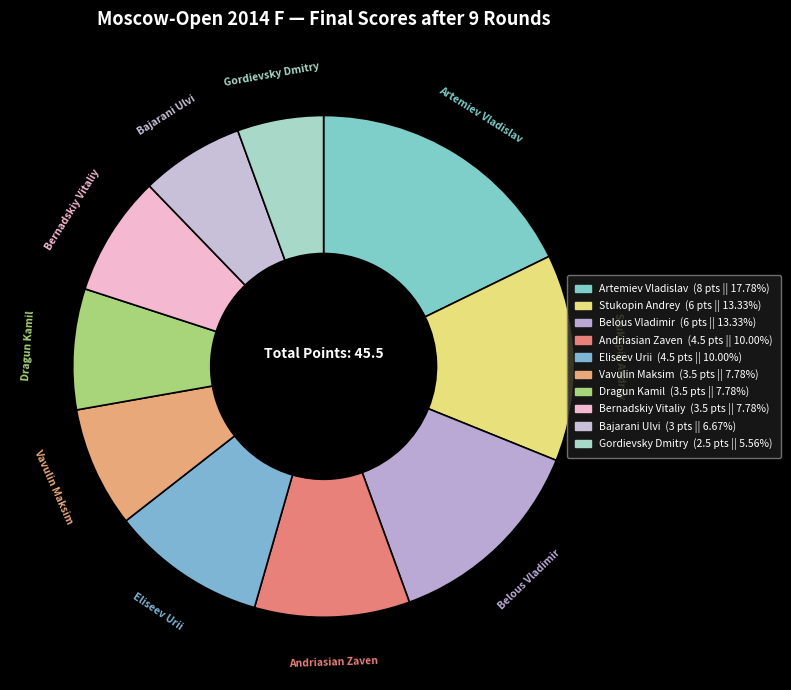

True or false: Artemiev Vladislav accounts for 18% of the total.

True